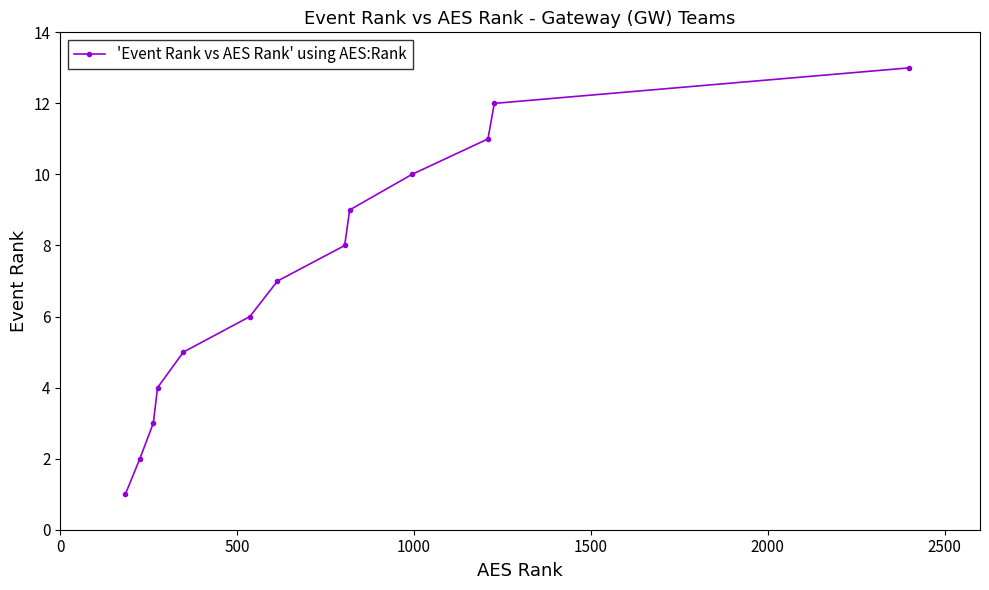

Does the chart display data point markers on the line(s)?

Yes